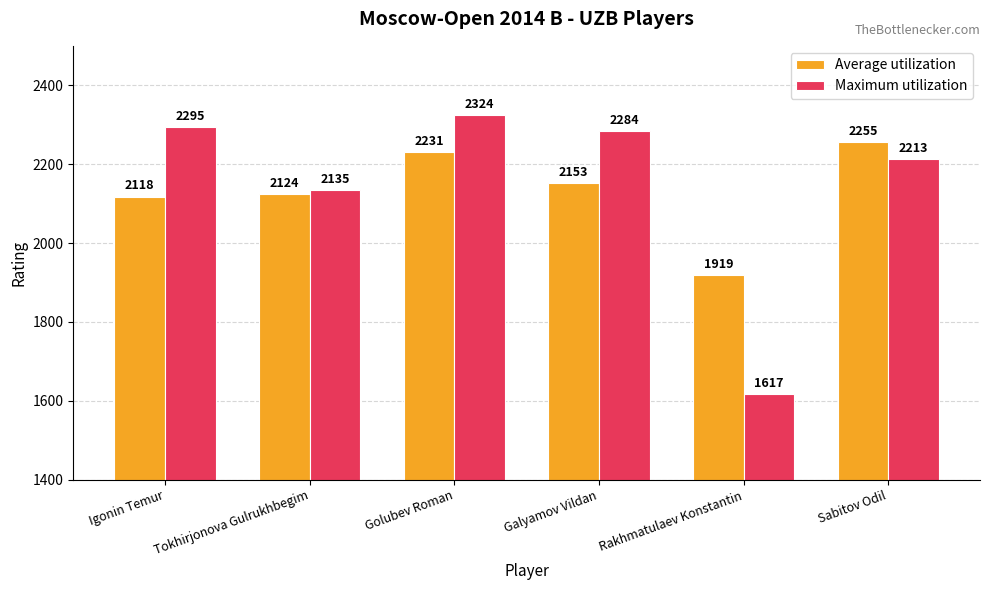

Where is Maximum utilization nearest to the value 1970?

Tokhirjonova Gulrukhbegim